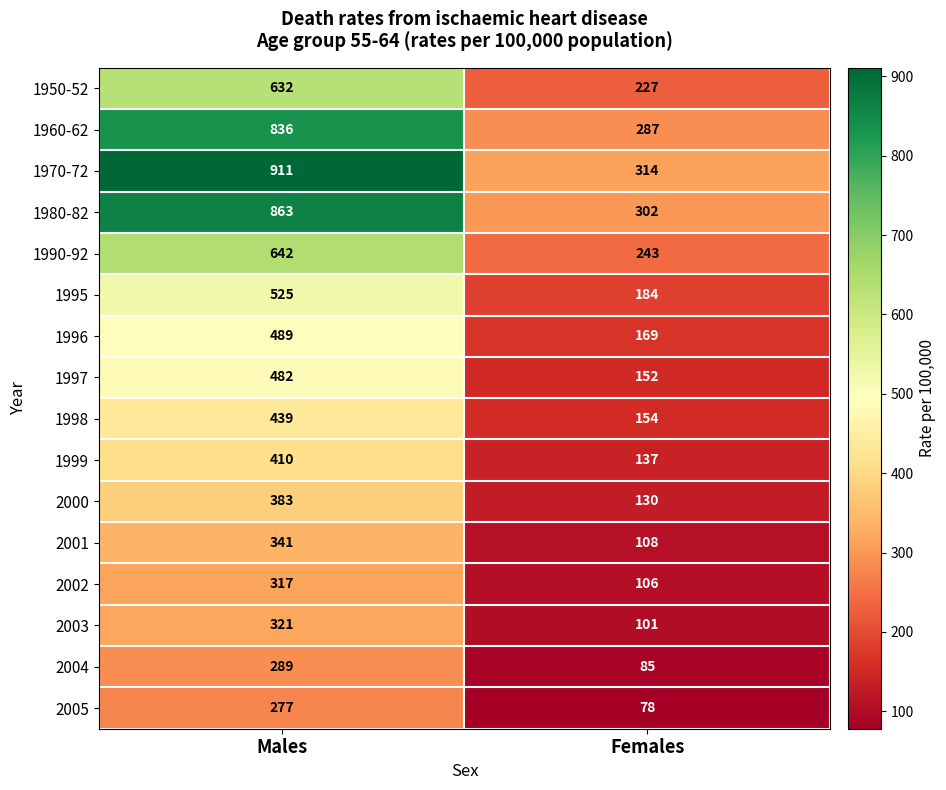

What is the maximum value shown in the chart?

911